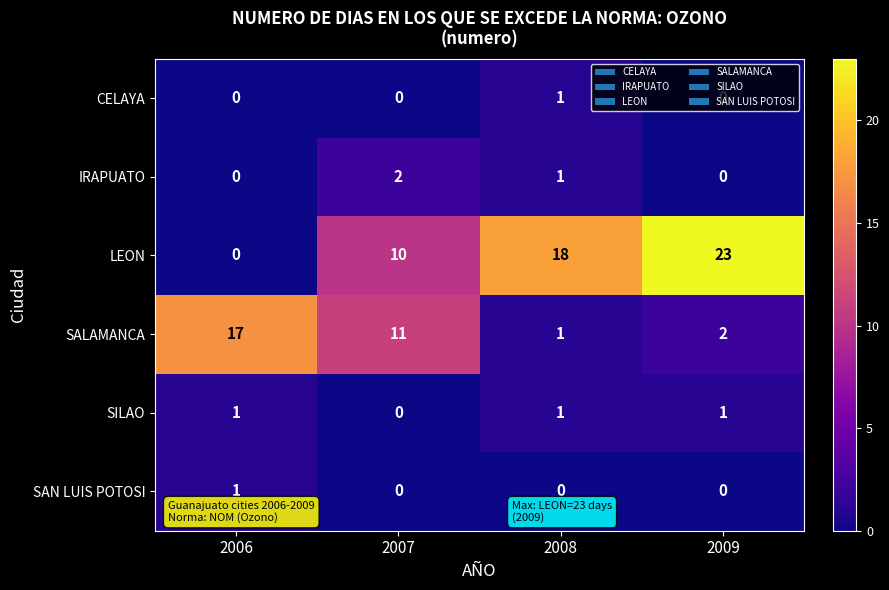

Which series has the widest spread of values?

LEON